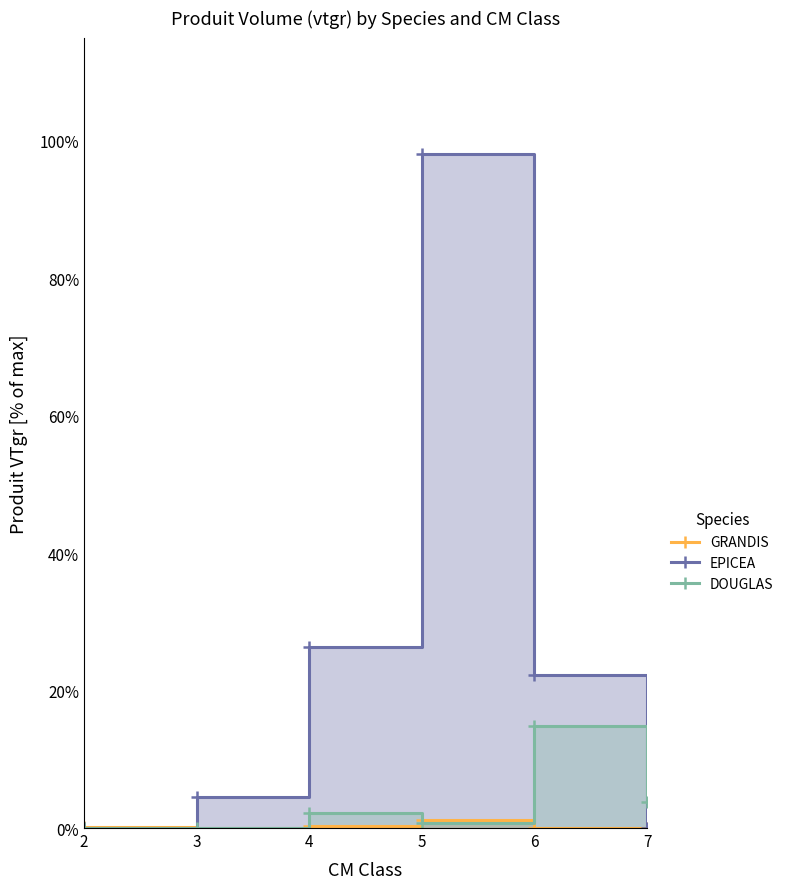

Reading left to right, transcribe all the data shown in this chart.

GRANDIS: 2=0.1	3=0.0	4=0.3	5=1.2	6=0.0	7=0.0
EPICEA: 2=0.0	3=4.5	4=26.4	5=98.0	6=22.3	7=0.0
DOUGLAS: 2=0.0	3=0.0	4=2.2	5=0.8	6=14.8	7=3.9